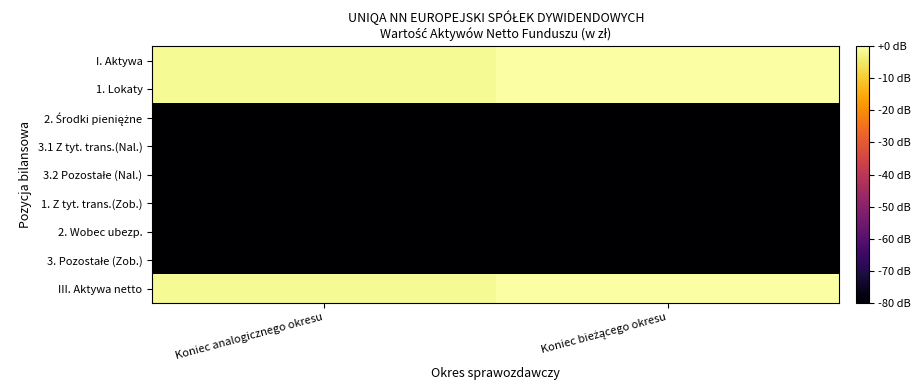

How many distinct data groups are displayed?

9